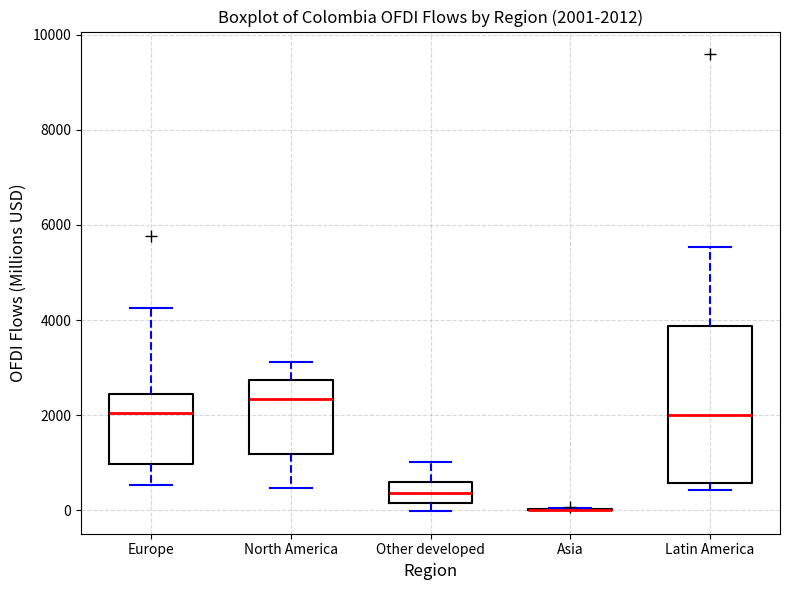

Comparing the boxes themselves (not the whiskers), which one is the tallest?

Latin America